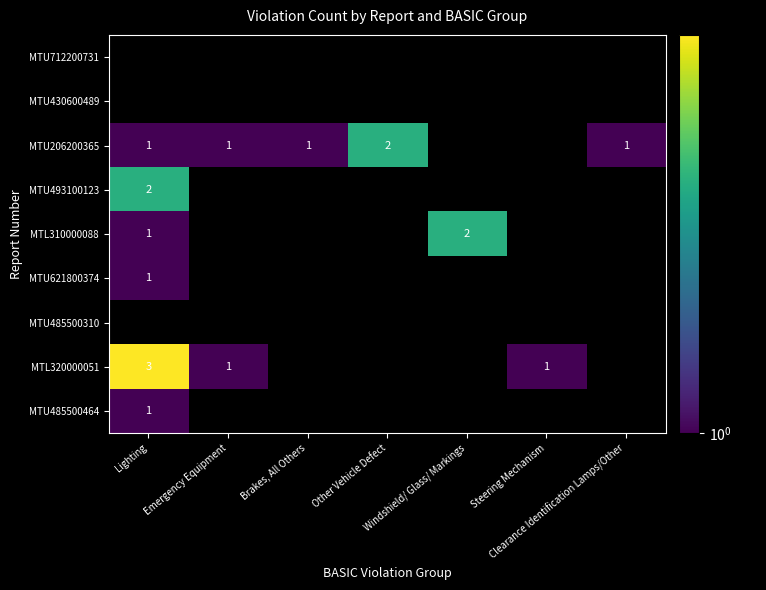

How many data points does each series have?

7